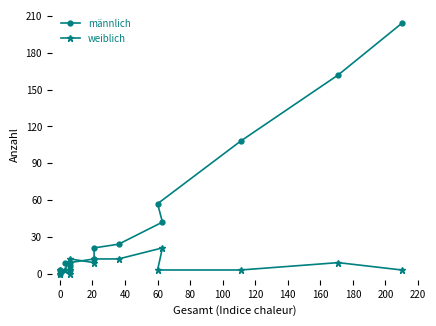

Count the weiblich values in the range 3 to 12.

11